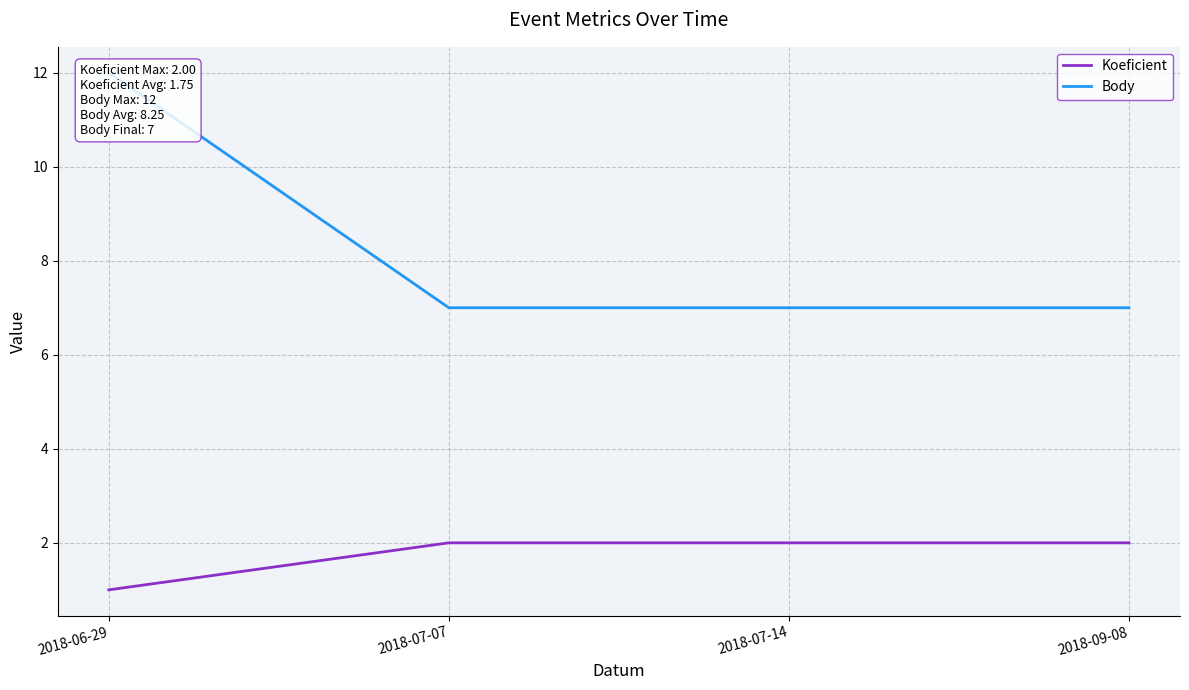

Does the chart display data point markers on the line(s)?

No